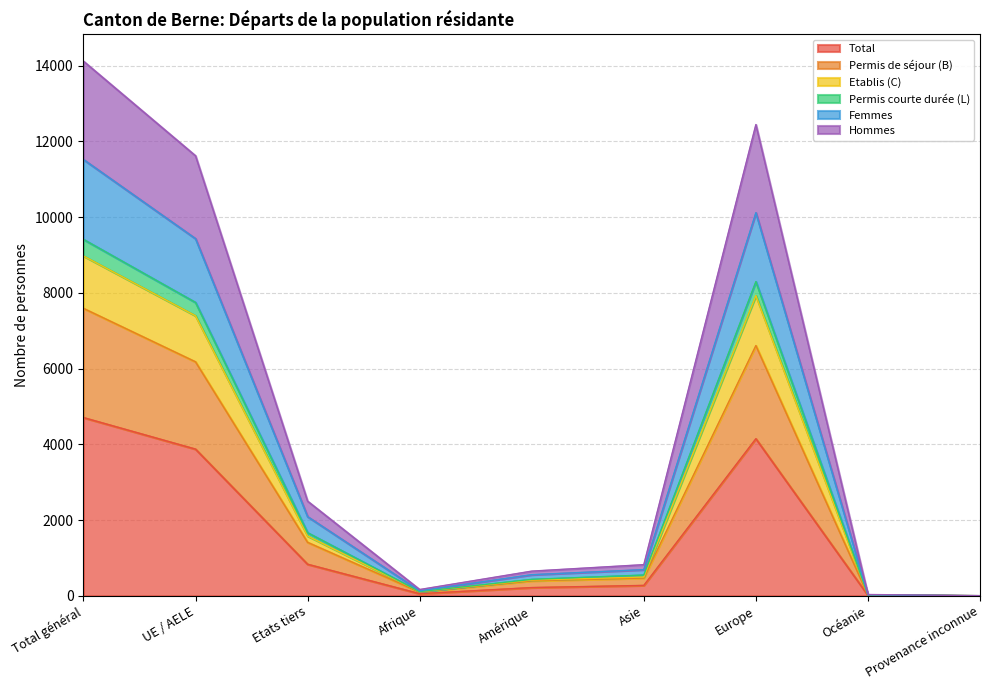

What is the maximum value for Total?

4707